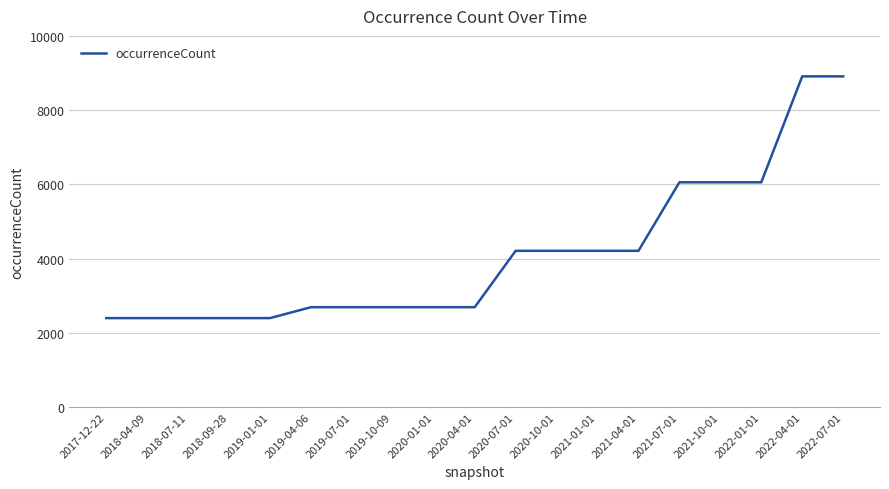

Reading left to right, list all the values displayed in this chart.

2396	2396	2396	2396	2396	2690	2690	2690	2690	2690	4209	4209	4209	4209	6055	6055	6055	8909	8909